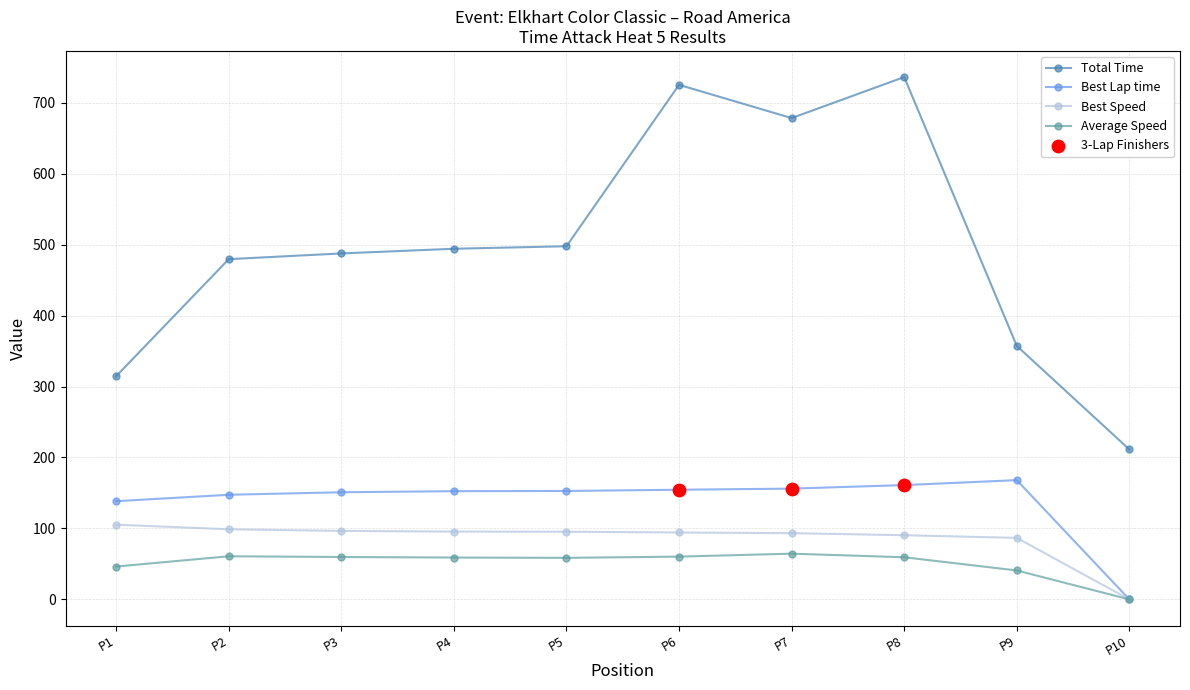

At how many categories does at least one series exceed 41?

10